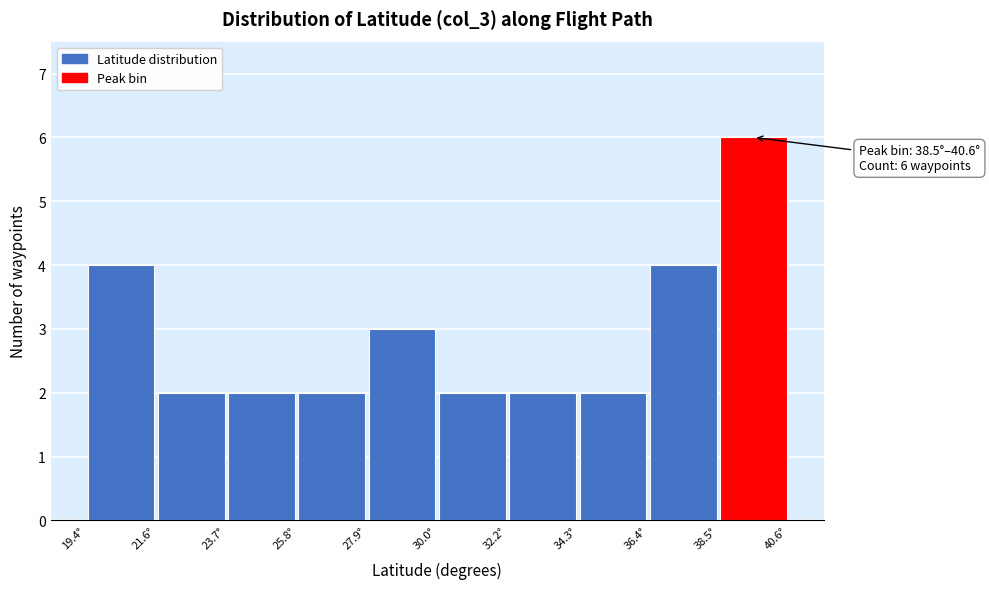

Which range on the x-axis has the tallest bar?

38.5 to 40.5